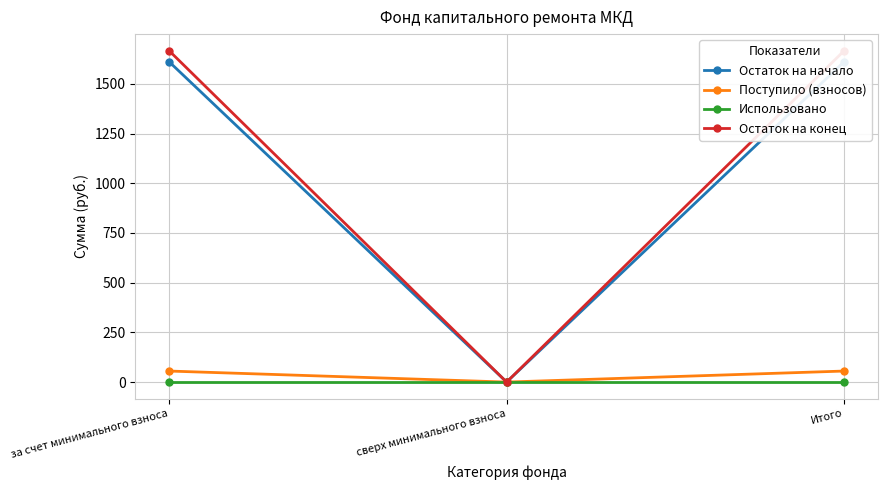

What is the spread (max minus min) of values at за счет минимального взноса?

1666.5